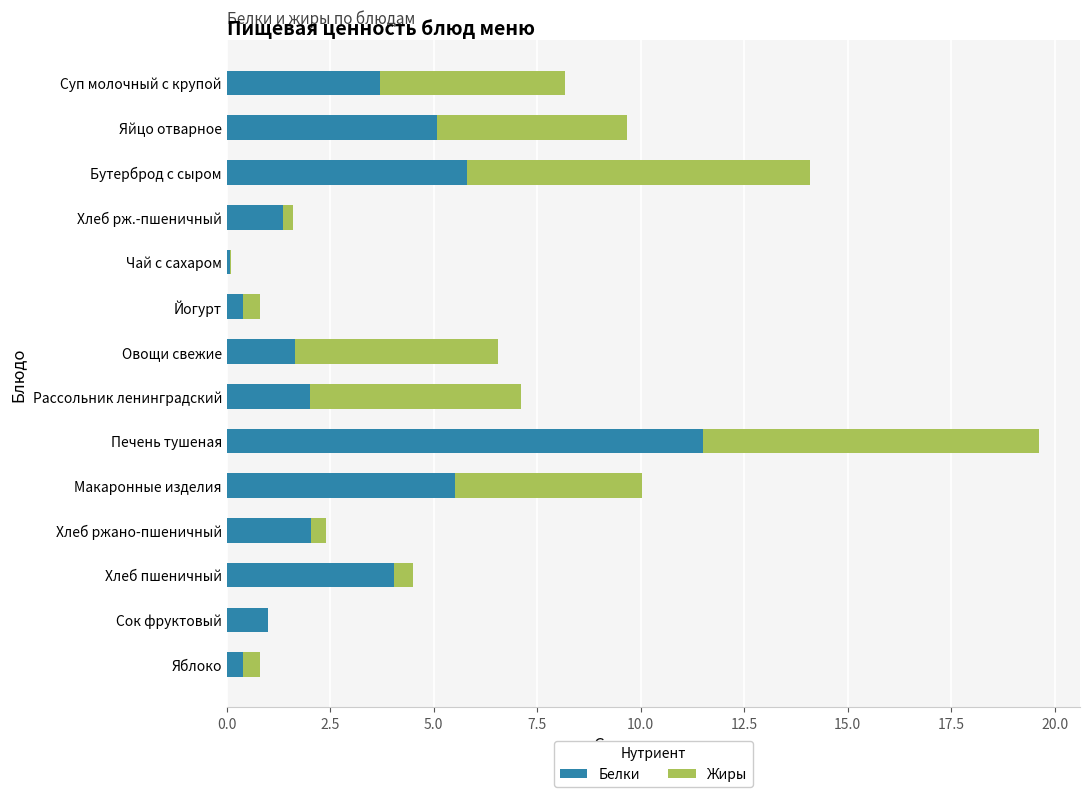

What is the approximate value of Белки at Хлеб пшеничный?

4.0